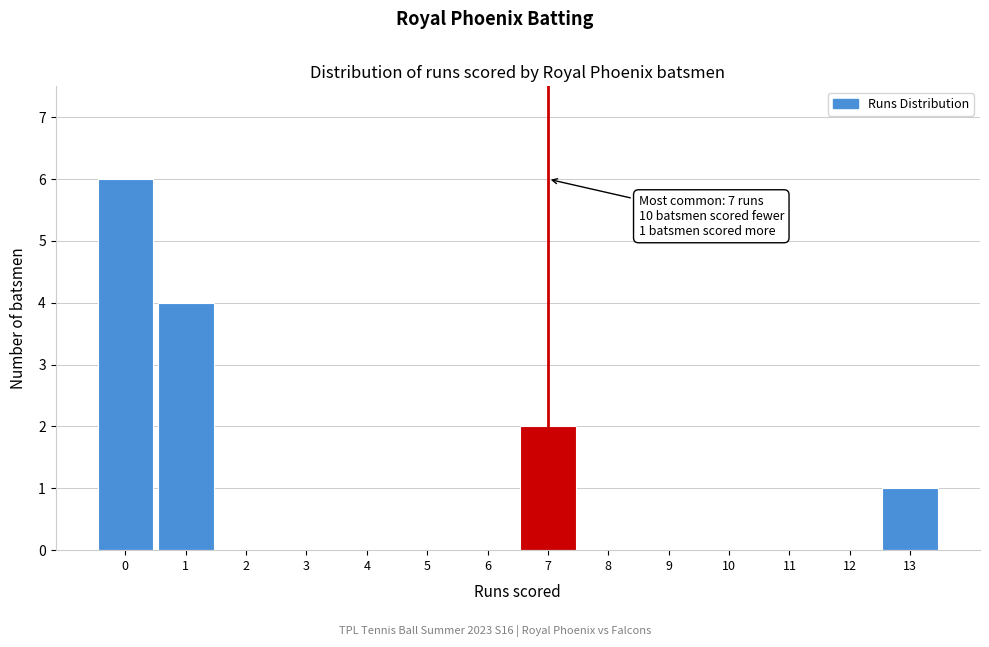

Over which range of the x-axis is the bar tallest?

-0.5 to 0.5